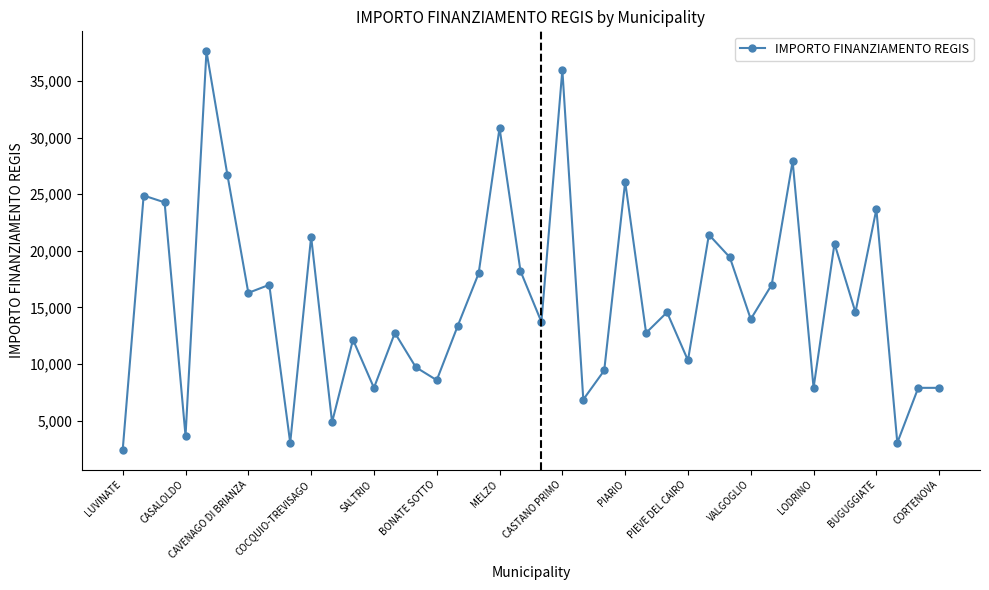

Reading right to left, extract all data points from this chart.

7891	7891	3035	23673	14568	20638	7891	27922	16996	13961	19424	21425	10319	14568	12747	26101	9427	6856	35994	13712	18210	30852	17997	13354	8570	9712	12747	7891	12140	4856	21245	3035	16996	16283	26708	37634	3642	24280	24887	2428